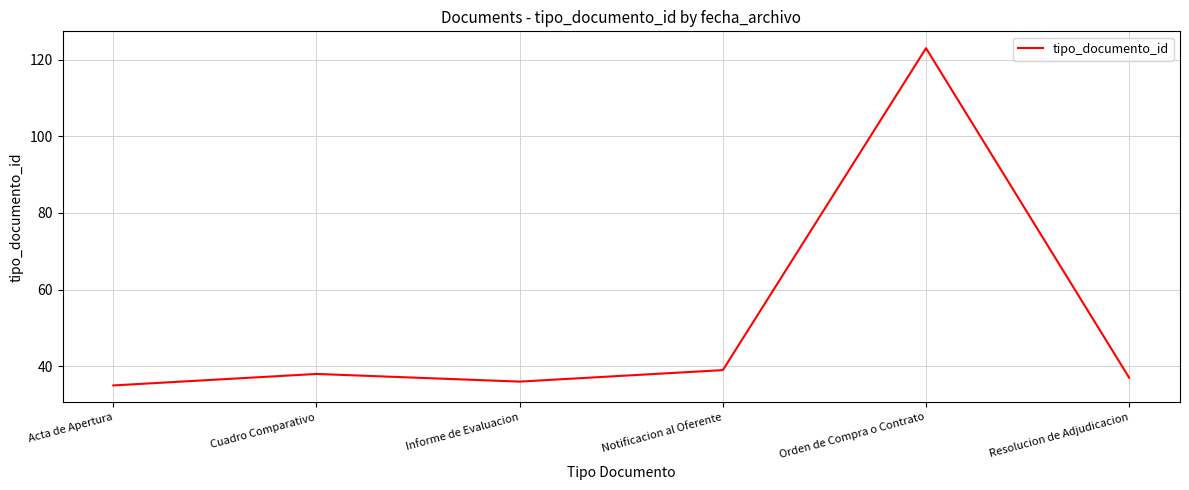

The value at Notificacion al Oferente is 39. True or false?

True